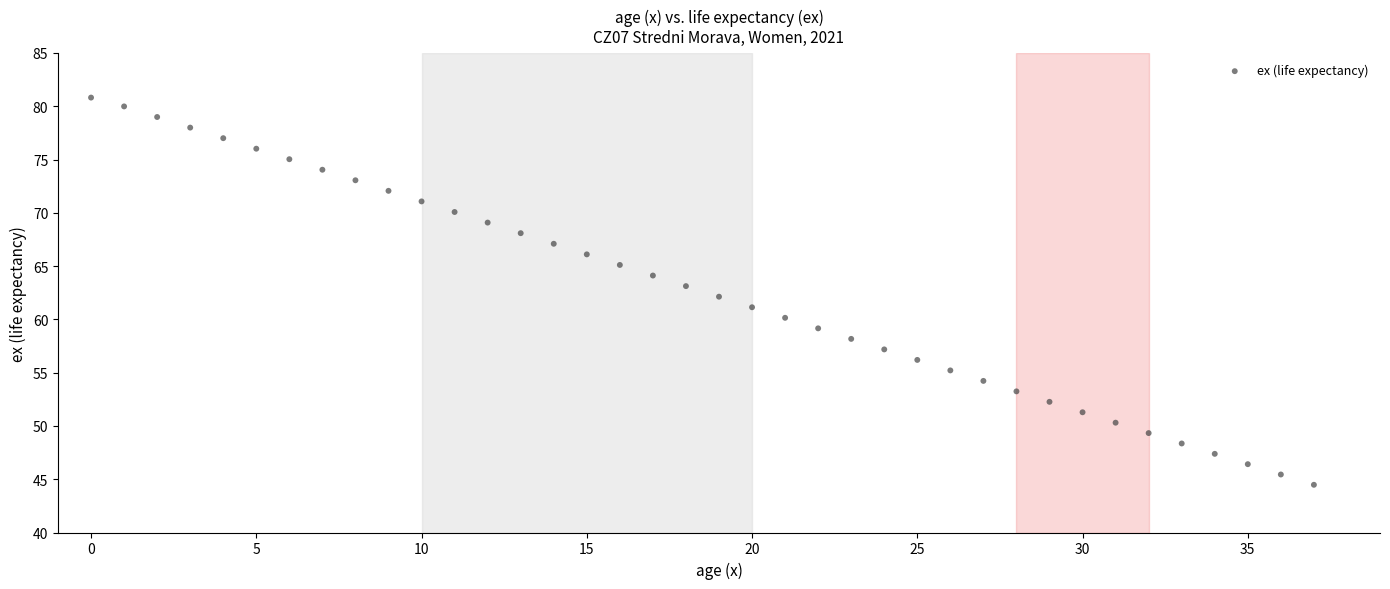

What is the range of Y values (max minus min)?

36.3